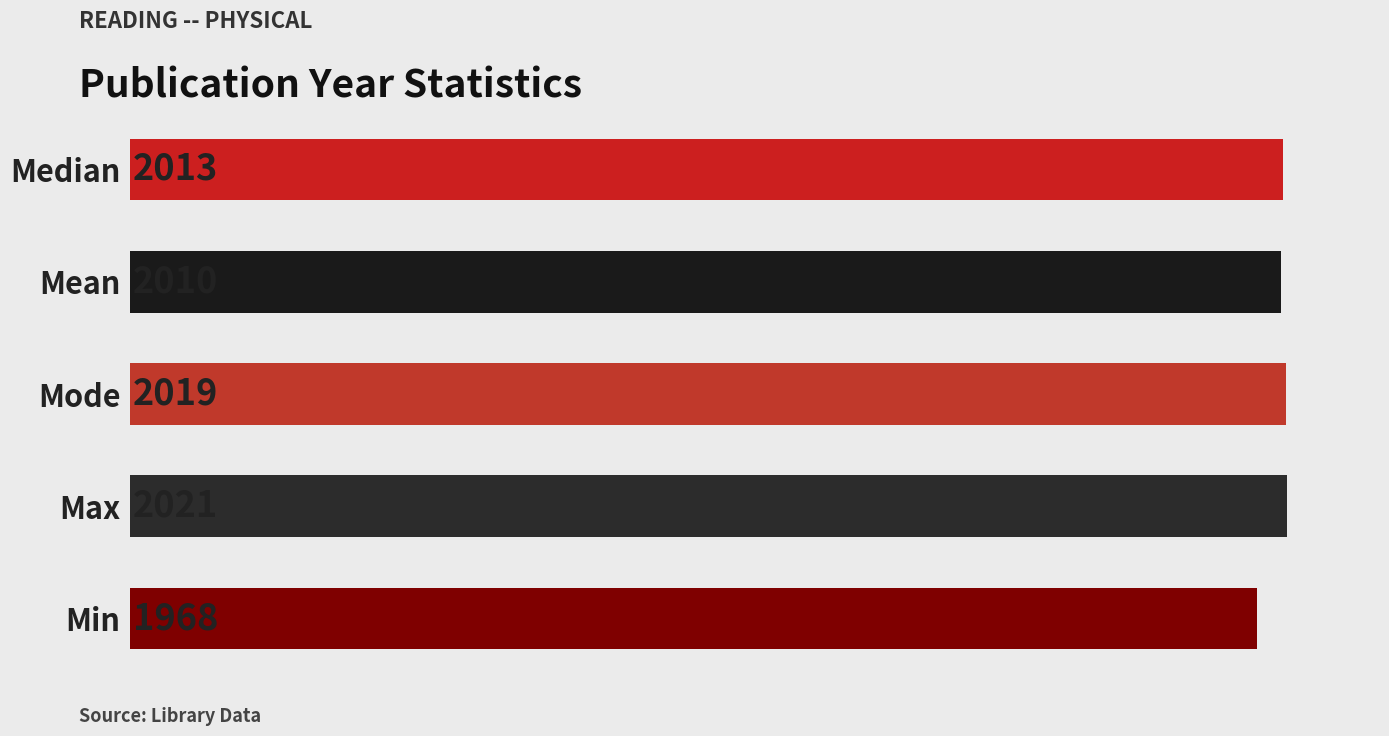

Which has a higher value, Mode or Mean?

Mode